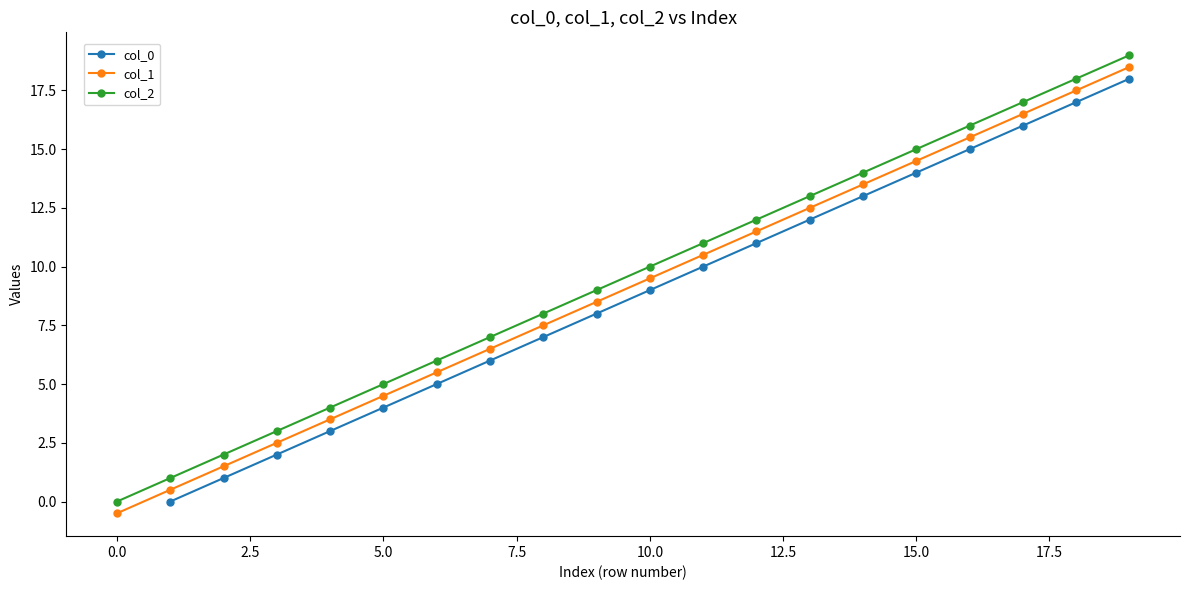

What are all the series names shown in the legend?

col_0, col_1, col_2